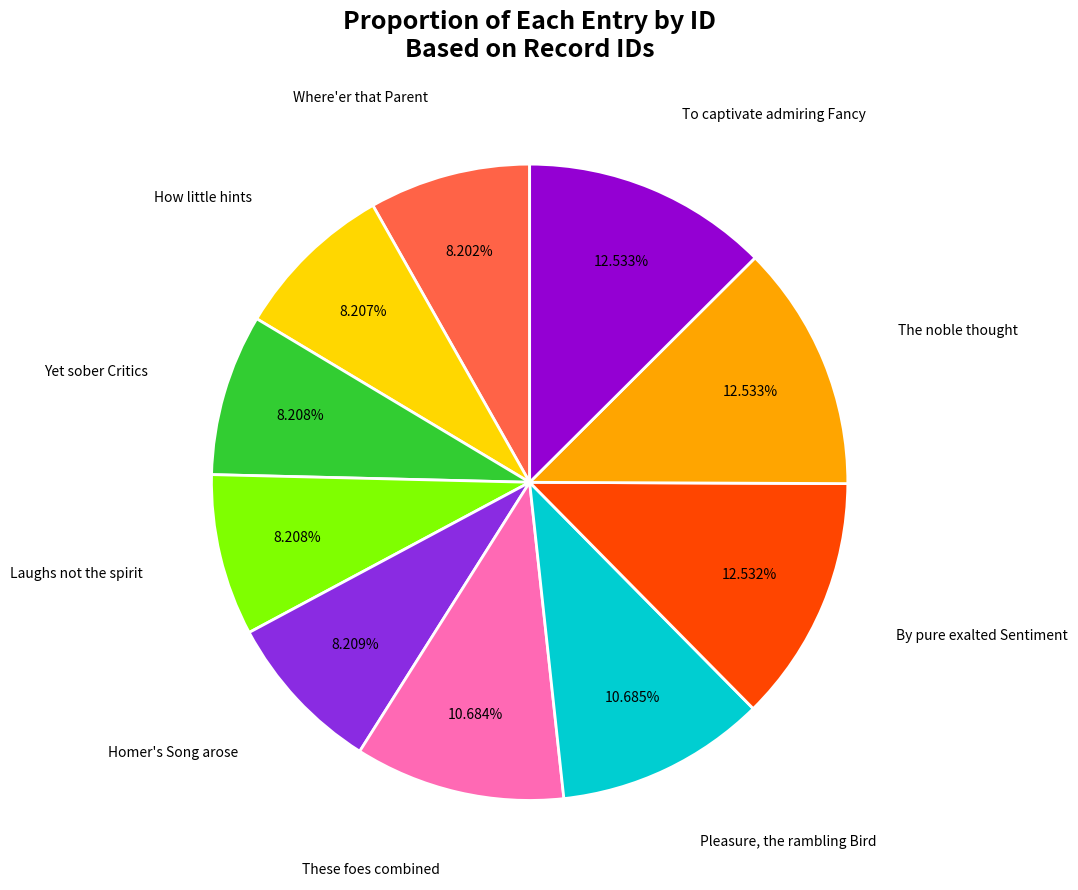

Is there any slice that represents more than half of the pie?

No